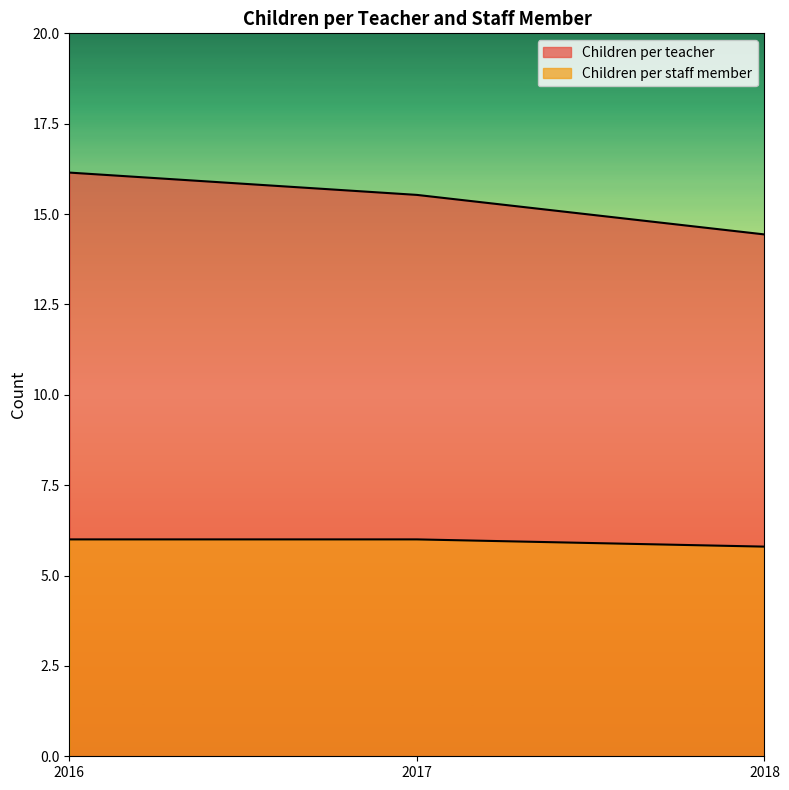

Is it true that Children per teacher equals 11.1 at 2016?

False